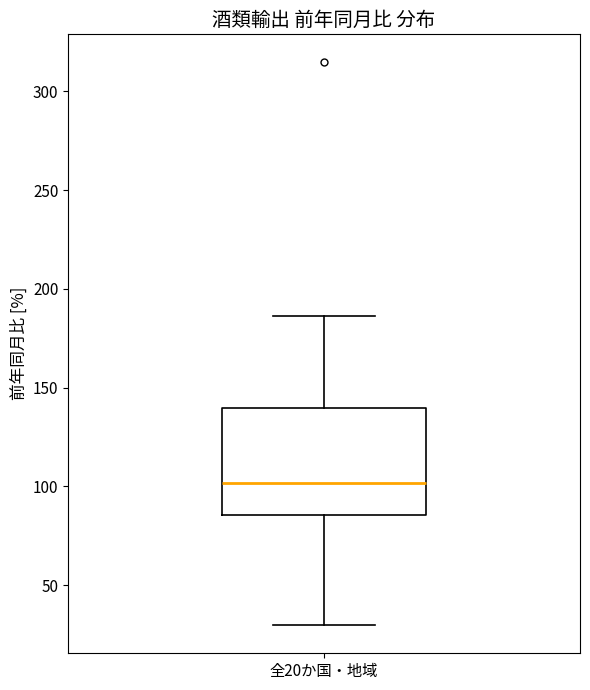

Read this box plot against the y-axis: the position of the median line, the range covered by the box, and the ends of both whiskers. The values are not printed on the chart, so give them approximately, as read against the axis.

median 100, box 85 to 140, whiskers 30 to 185